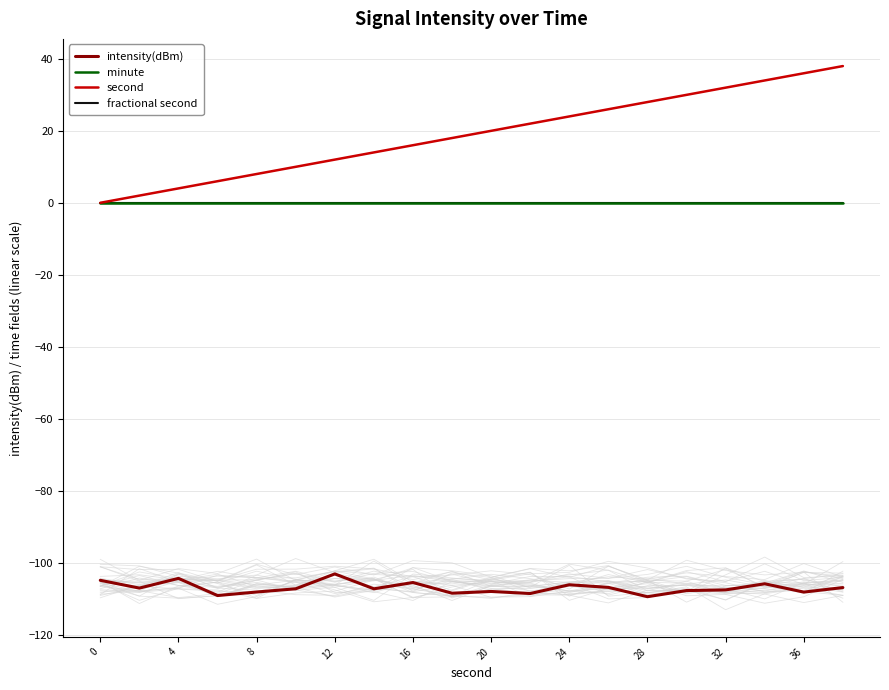

What is the difference between the highest and lowest values at 13?

132.9